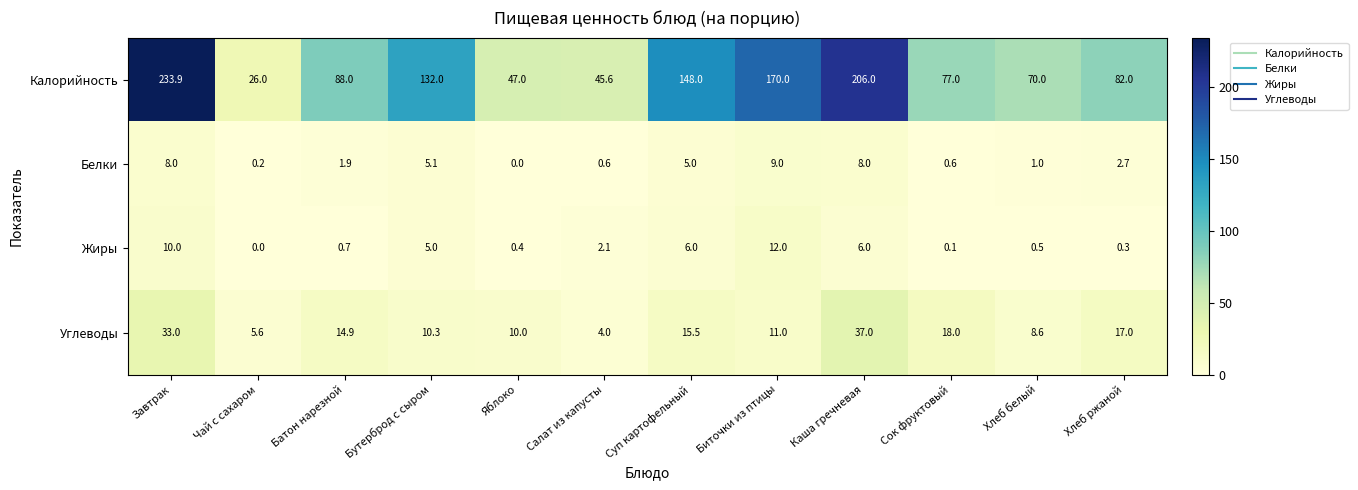

Between Сок фруктовый and Хлеб ржаной, which series saw the biggest shift?

Калорийность